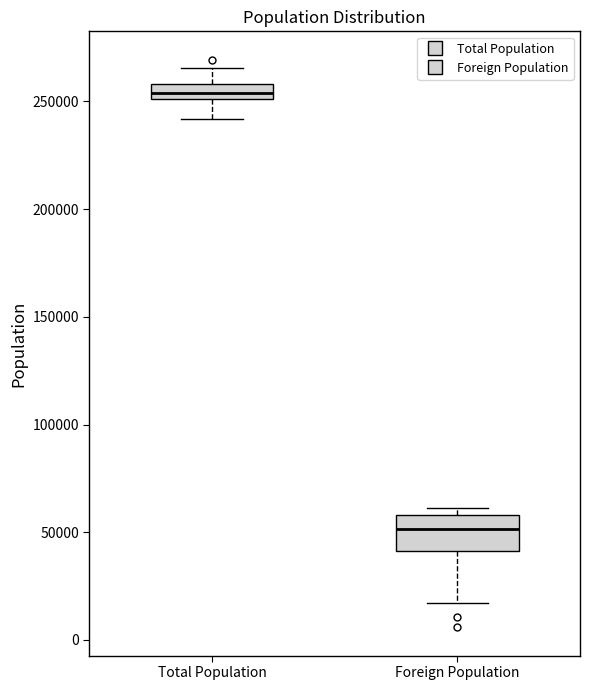

Which box's median line is the highest?

Total Population